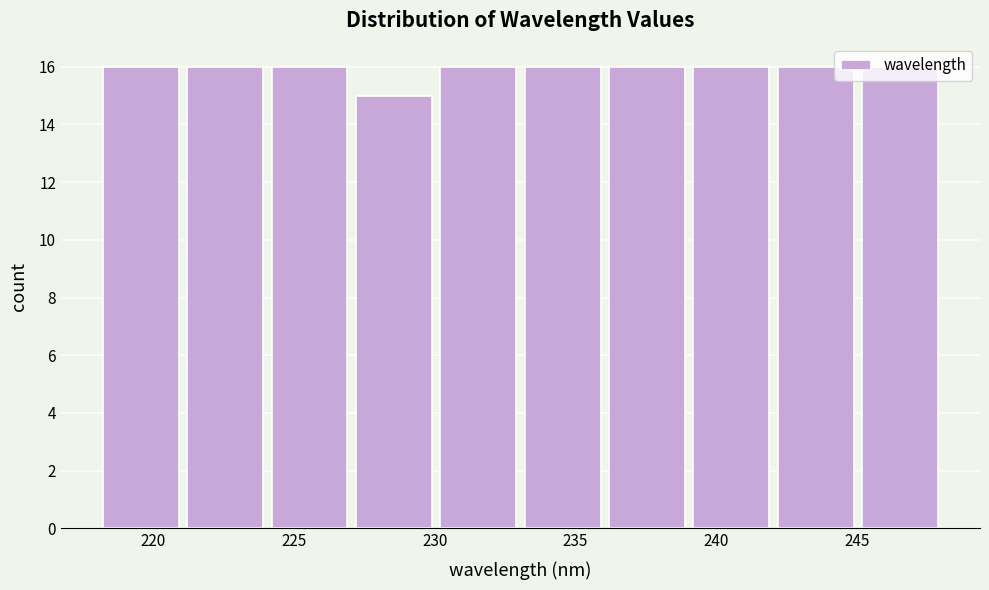

Reading left to right, list every bar in this chart as the range it spans on the x-axis followed by its height. Neither the bar edges nor the heights are printed on the chart, so give them approximately, as read against the axes.

218 to 221: 16
221 to 224: 16
224 to 227: 16
227 to 230: 15
230 to 233: 16
233 to 236: 16
236 to 239: 16
239 to 242: 16
242 to 245: 16
245 to 248: 16